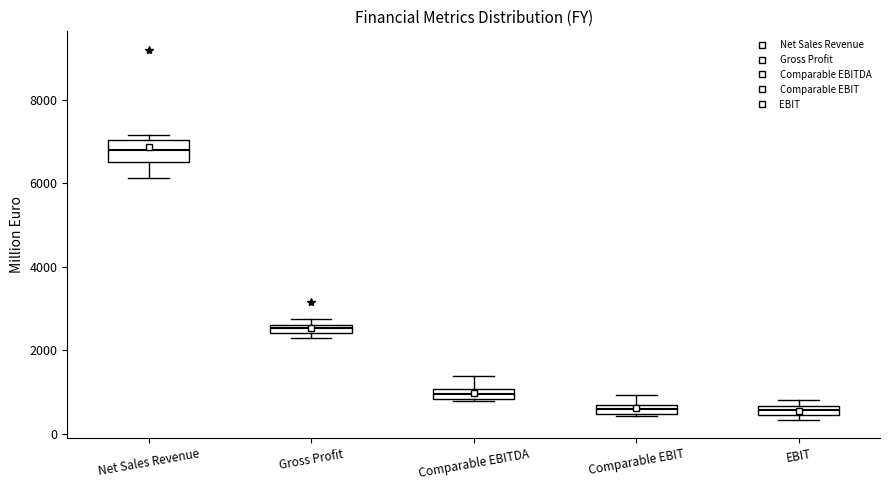

Where is the upper edge of the box for Gross Profit on the y-axis? The values are not printed on the chart, so give them approximately, as read against the axis.

2600